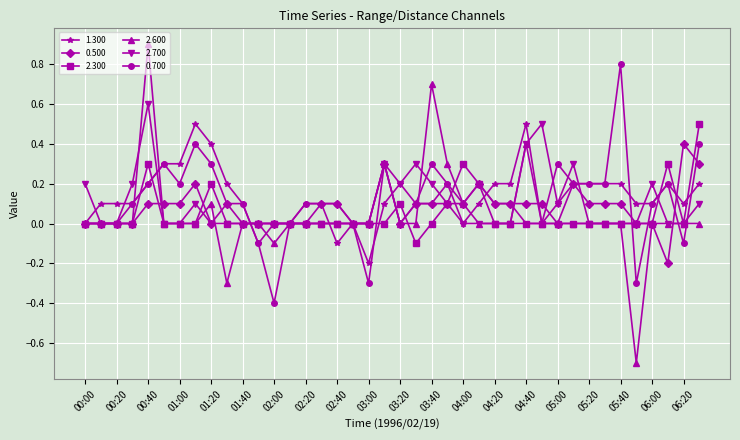

Does the chart have visible grid lines?

Yes